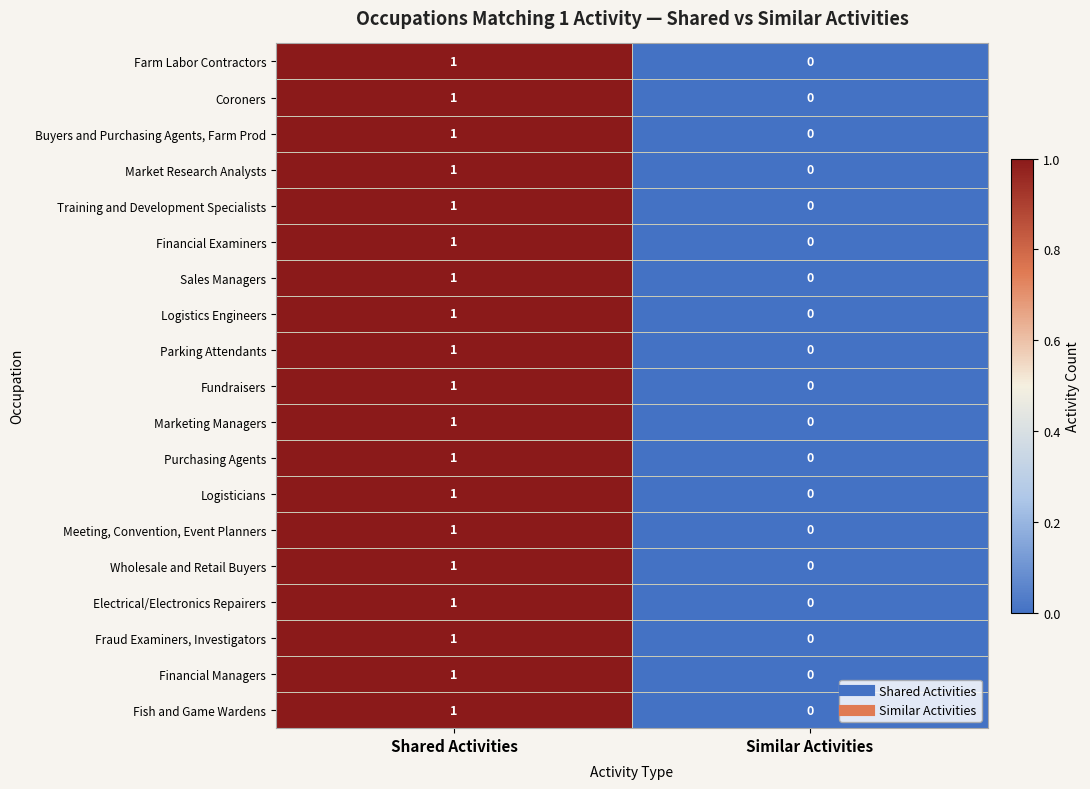

The value of Training and Development Specialists at Shared Activities is 1. True or false?

True